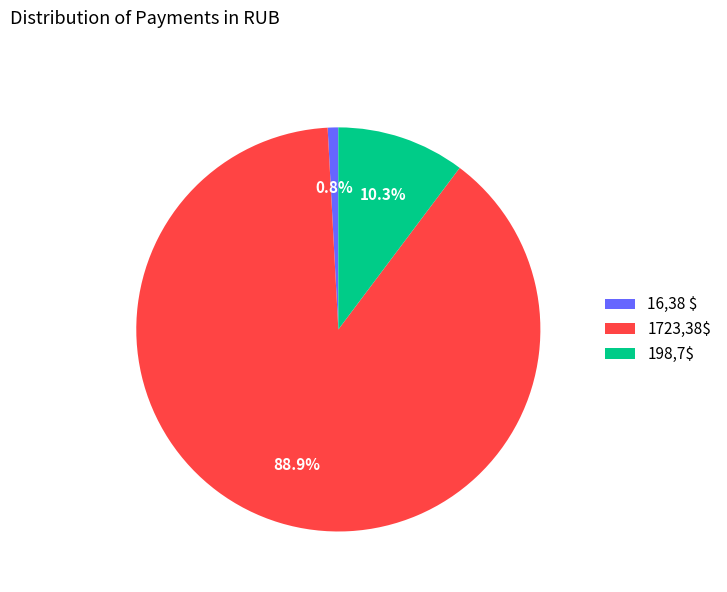

To the nearest percent, what portion does 16,38 $ represent?

1%